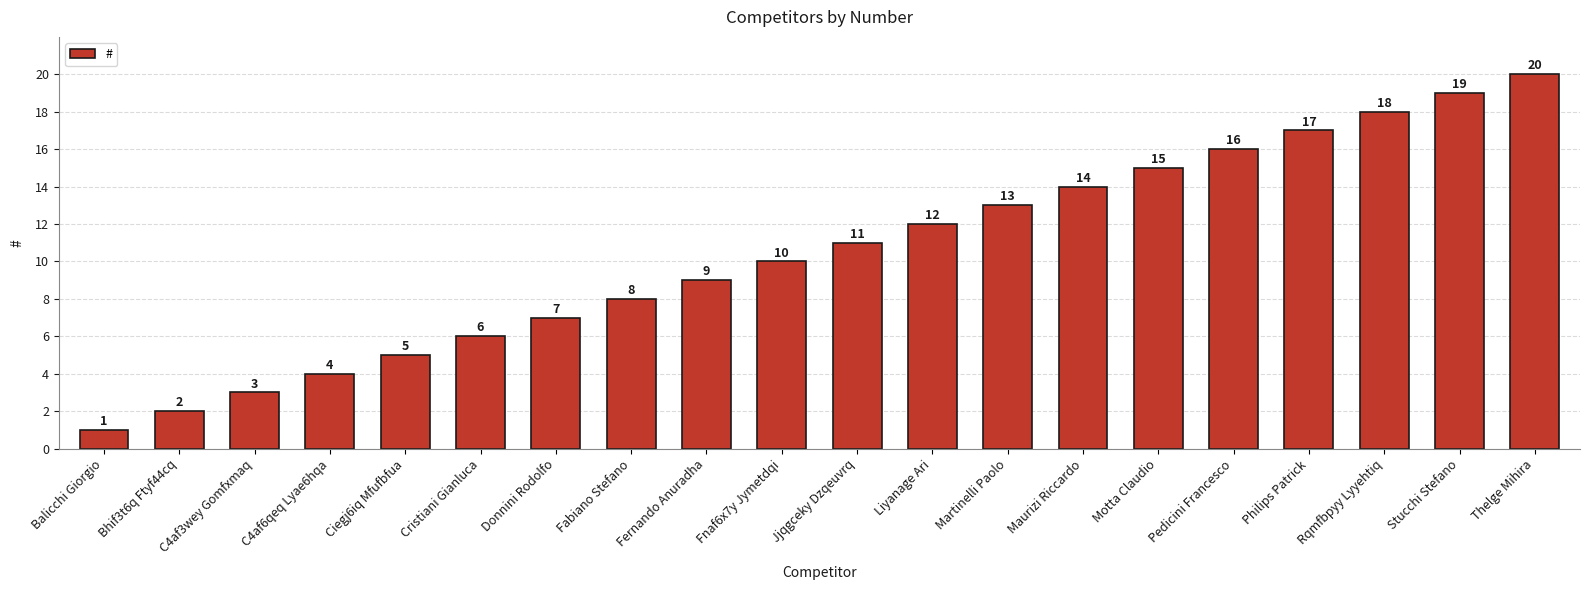

What is the maximum value shown in the chart?

20